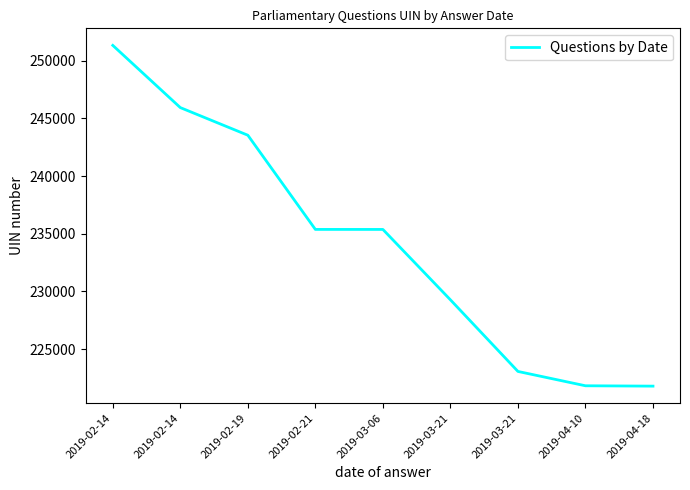

Reading left to right, extract all data points from this chart.

251333	245937	243542	235375	235373	229271	223060	221817	221786